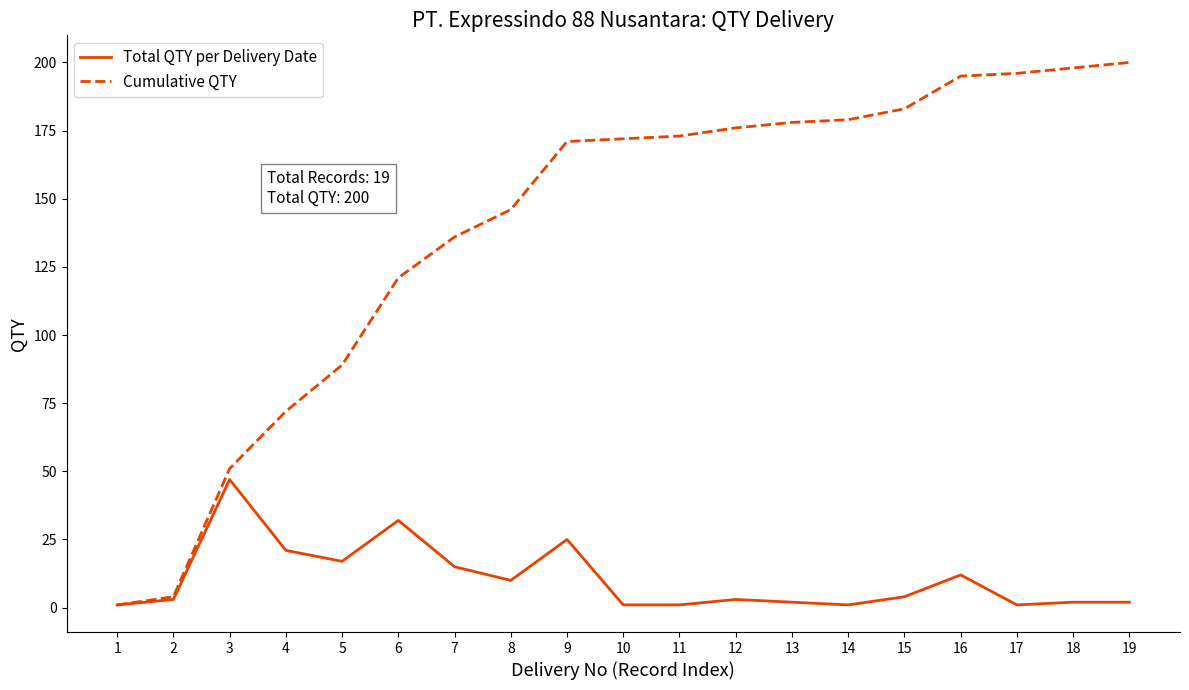

The value of Cumulative QTY at 3 is 80. True or false?

False